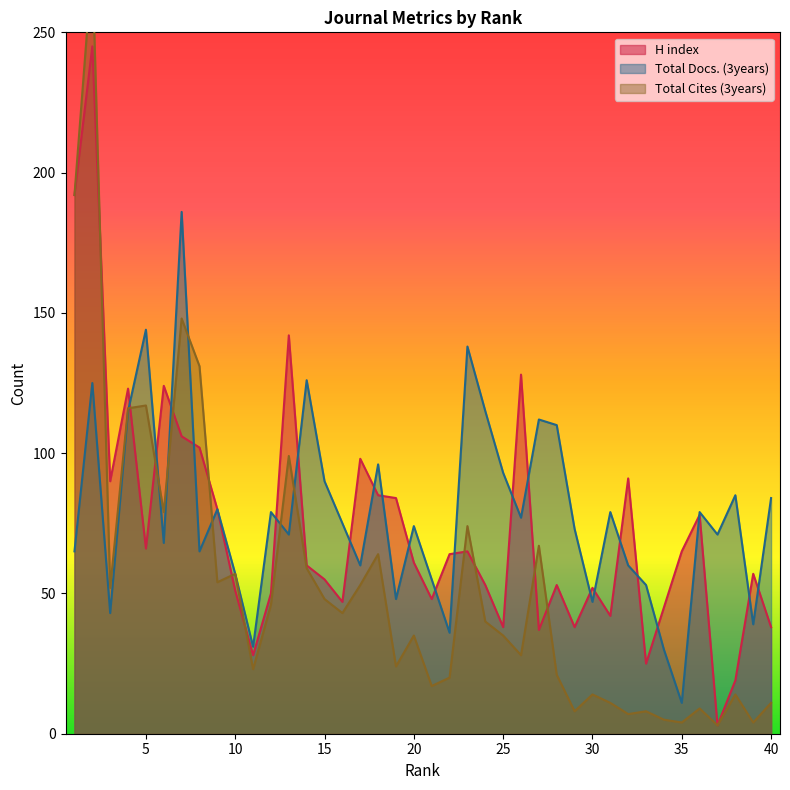

The value of H index at 7 is 106. True or false?

True